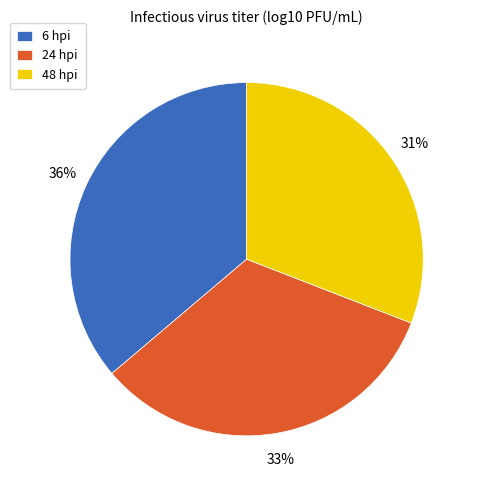

Is there any slice that represents more than half of the pie?

No